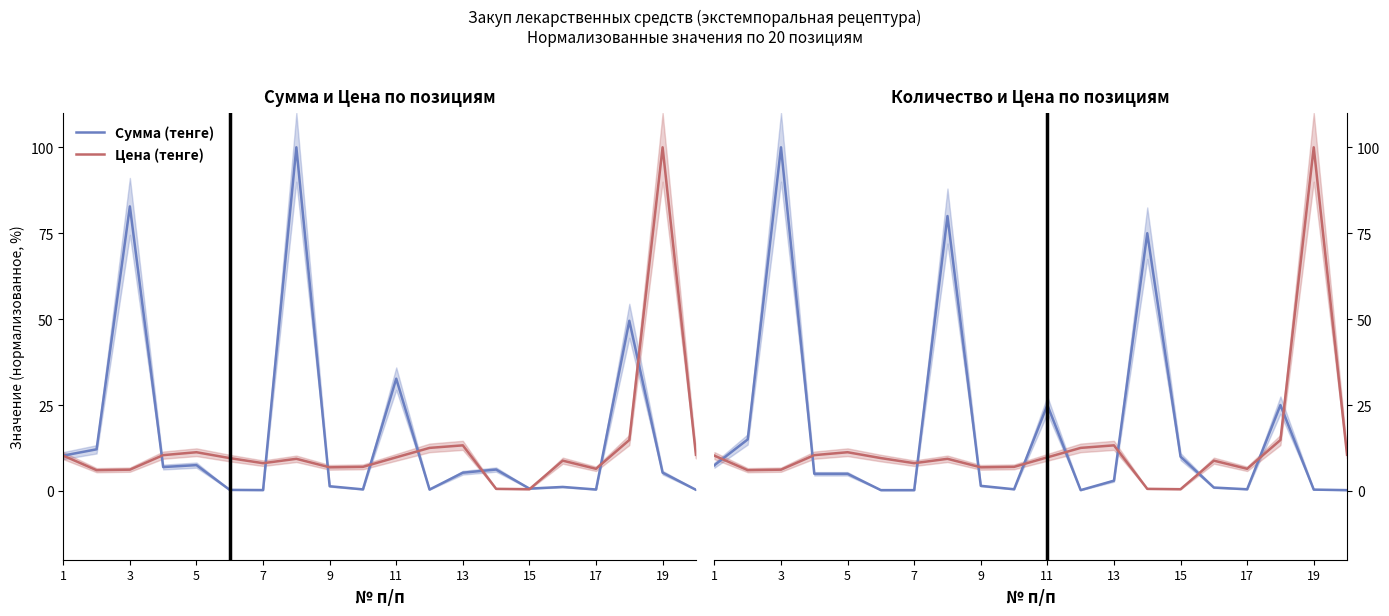

How many lines are shown in the chart?

3